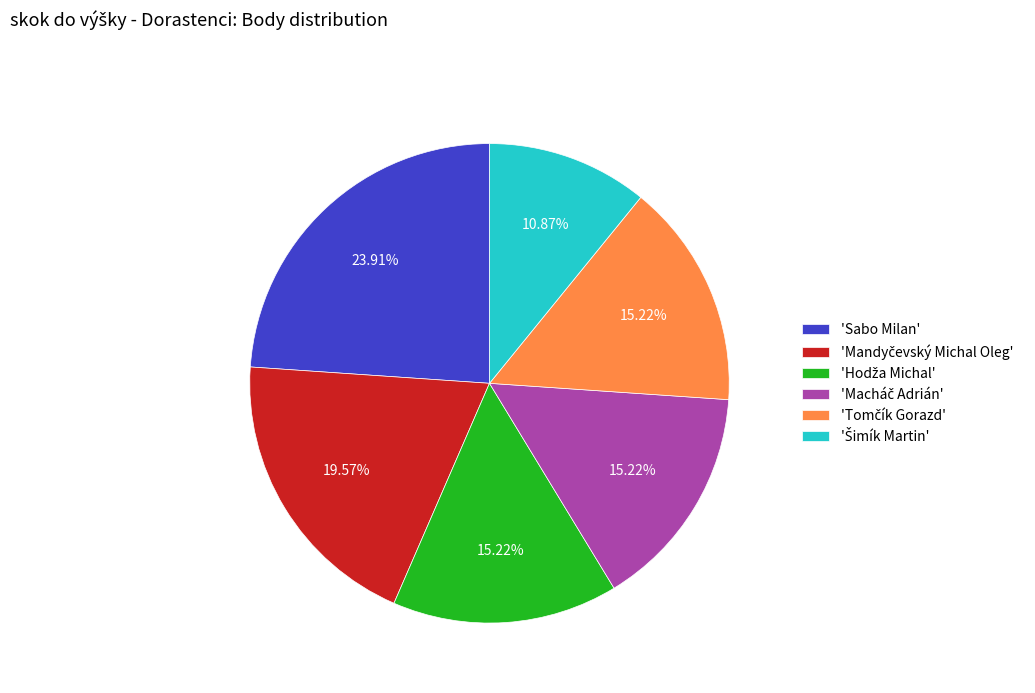

To the nearest percent, what is the average slice percentage?

17%